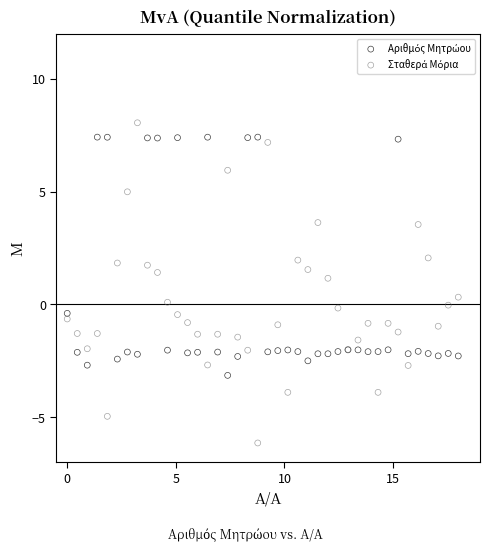

What is the X range (max minus min) for the scatter plot?

18.0